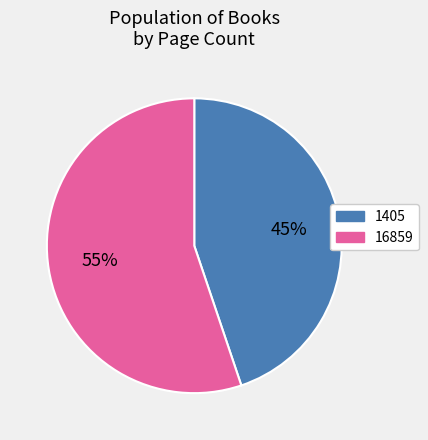

Which slice represents more than half of the pie?

16859